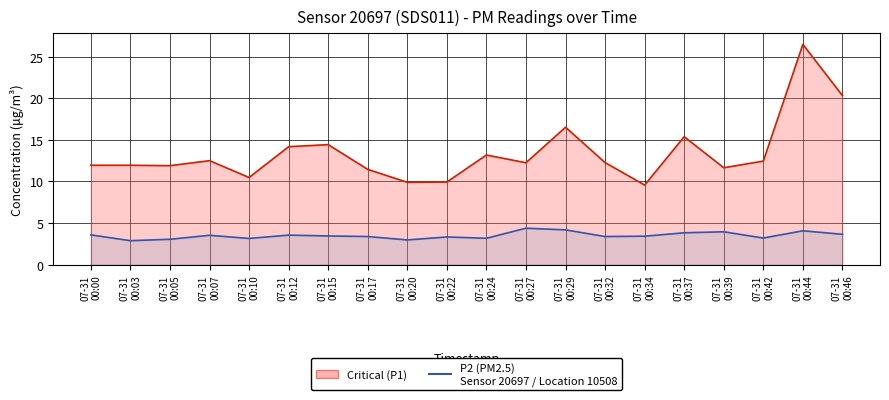

What is the difference between the second highest and minimum values in the P2 series?

1.3